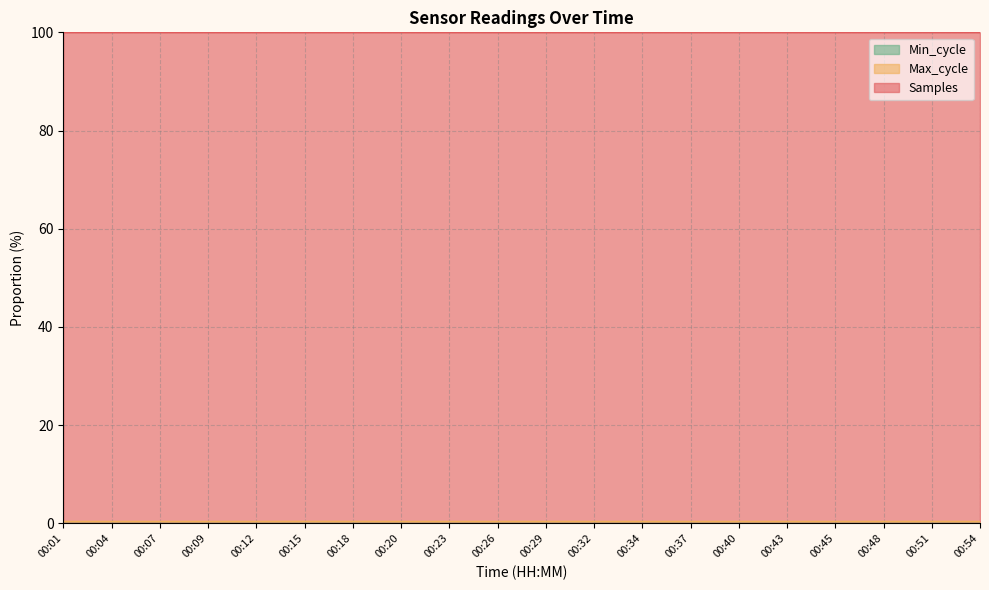

How many Max_cycle values are between 0 and 1?

20